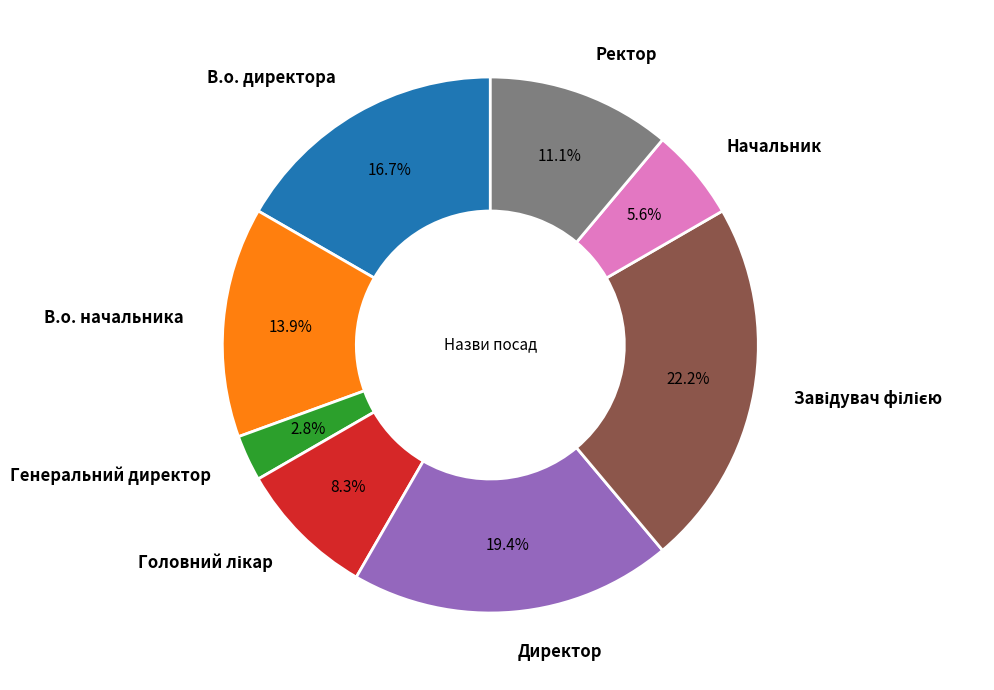

To the nearest percent, what is the difference between the largest and smallest slice percentages?

19%